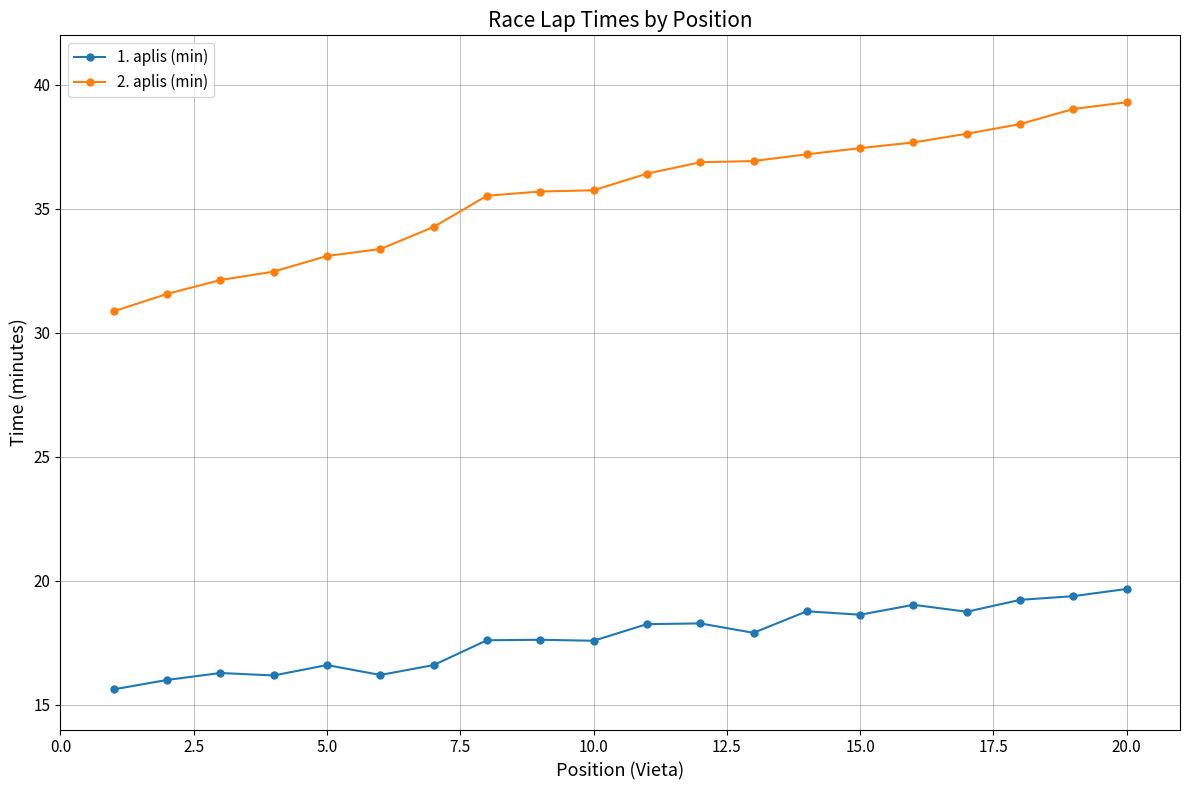

Which series has the largest total across all categories?

2. aplis (min)